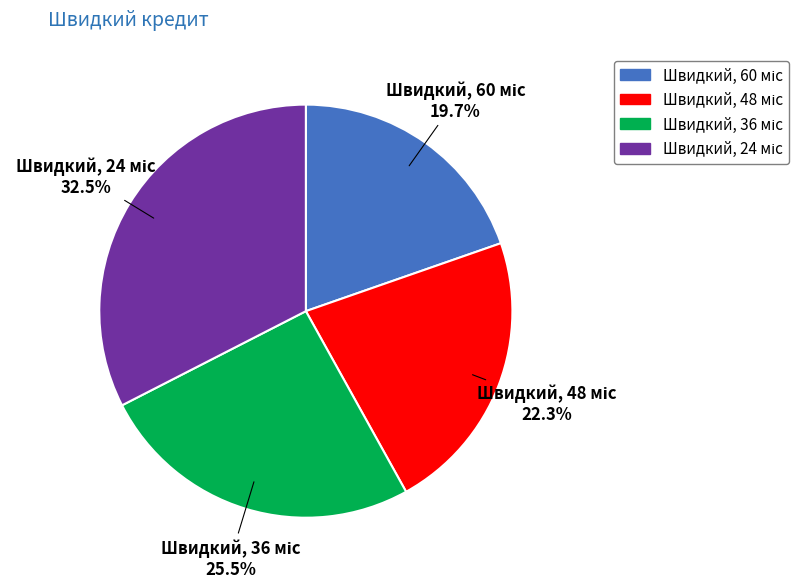

Is there a majority slice in this chart?

No